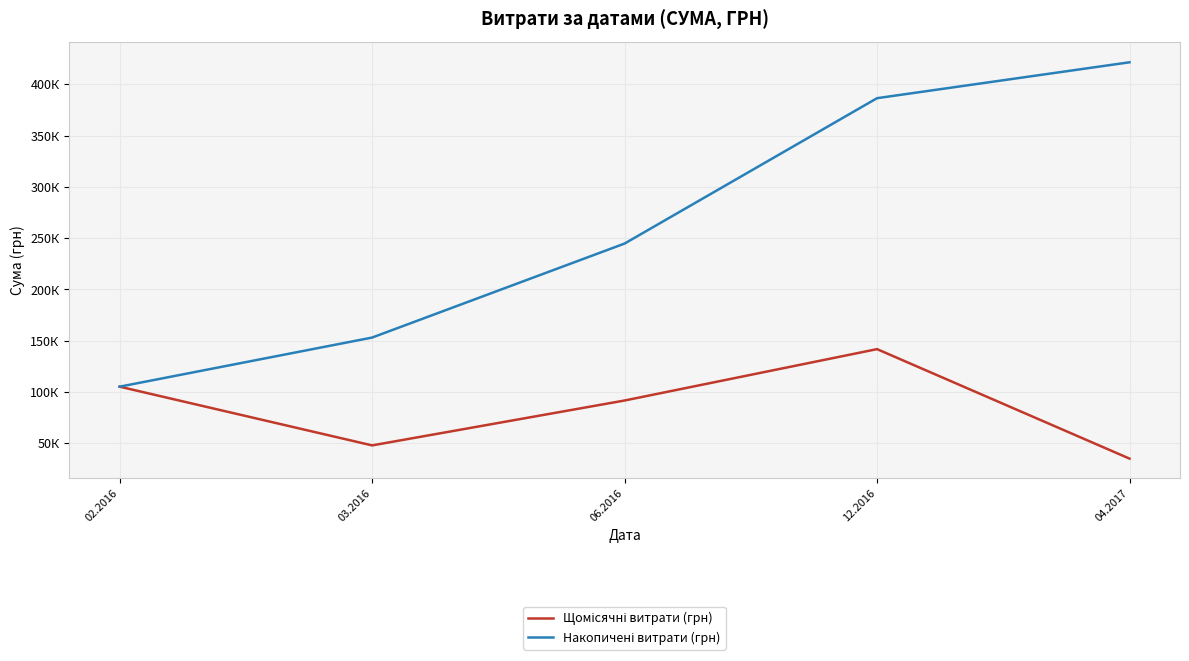

What is the minimum value for Накопичені витрати (грн)?

105156.9